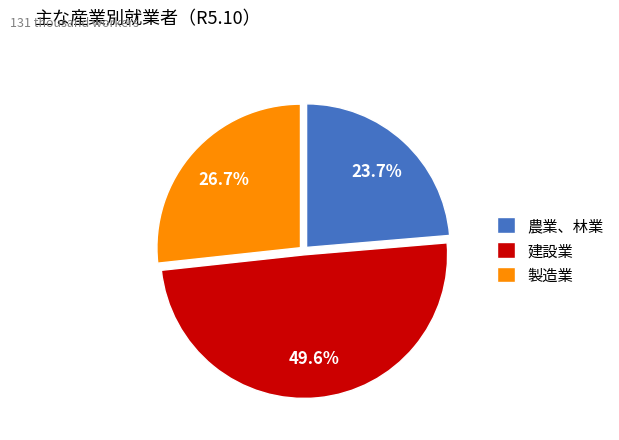

Is it true that 製造業 is 27% of the pie?

True